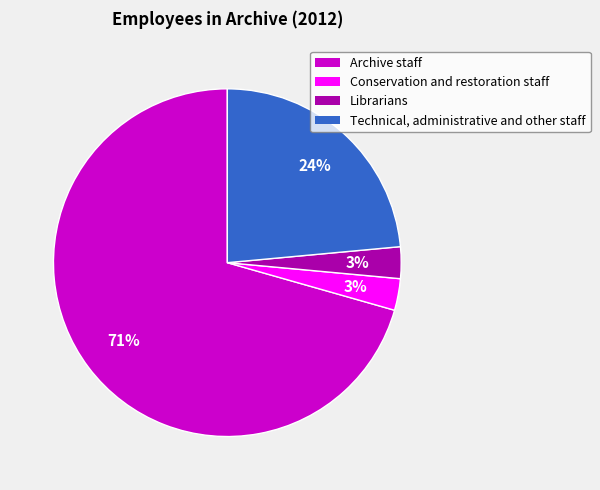

To the nearest percent, what is the average slice percentage?

25%